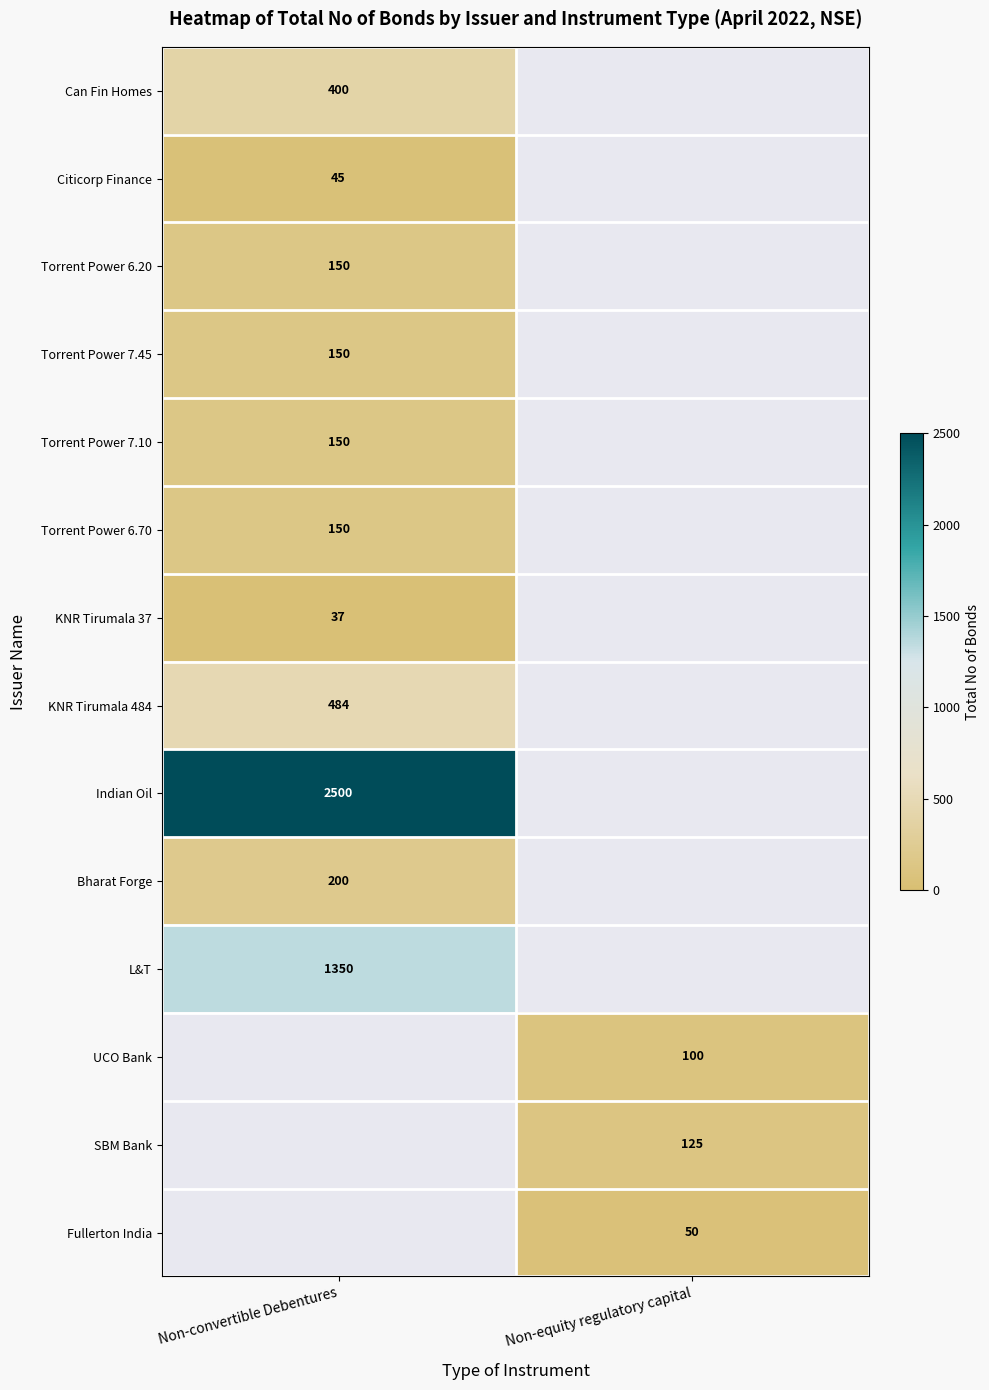

The Can Fin Homes series shows 400 at Non-convertible Debentures. True or false?

True